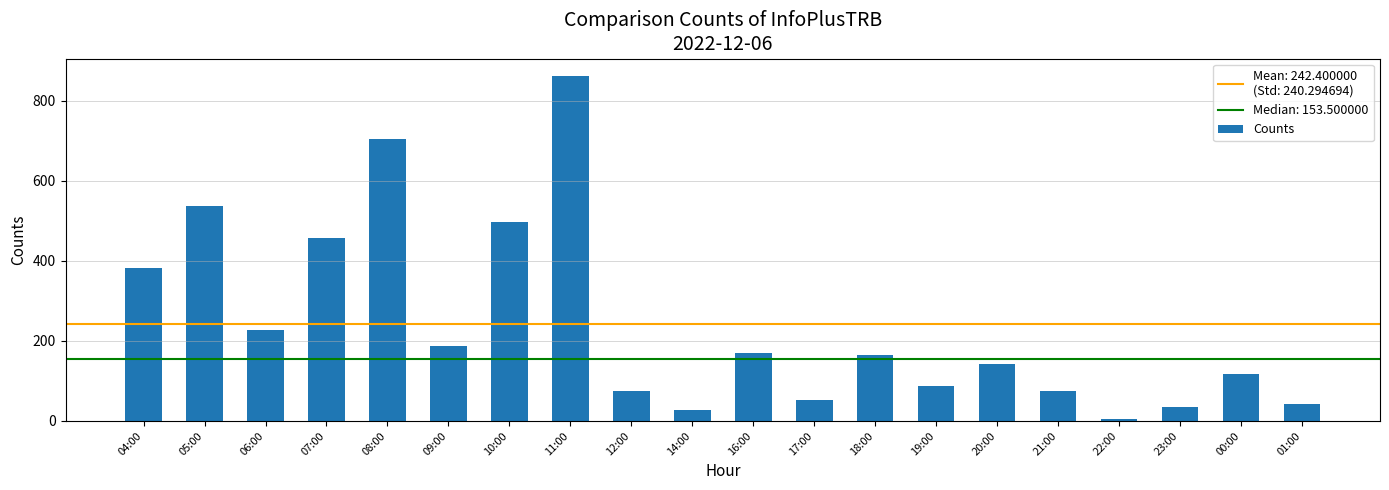

Reading right to left, what are all the values shown in this chart?

42	117	34	5	76	142	88	165	52	170	28	76	862	498	187	703	457	228	536	382